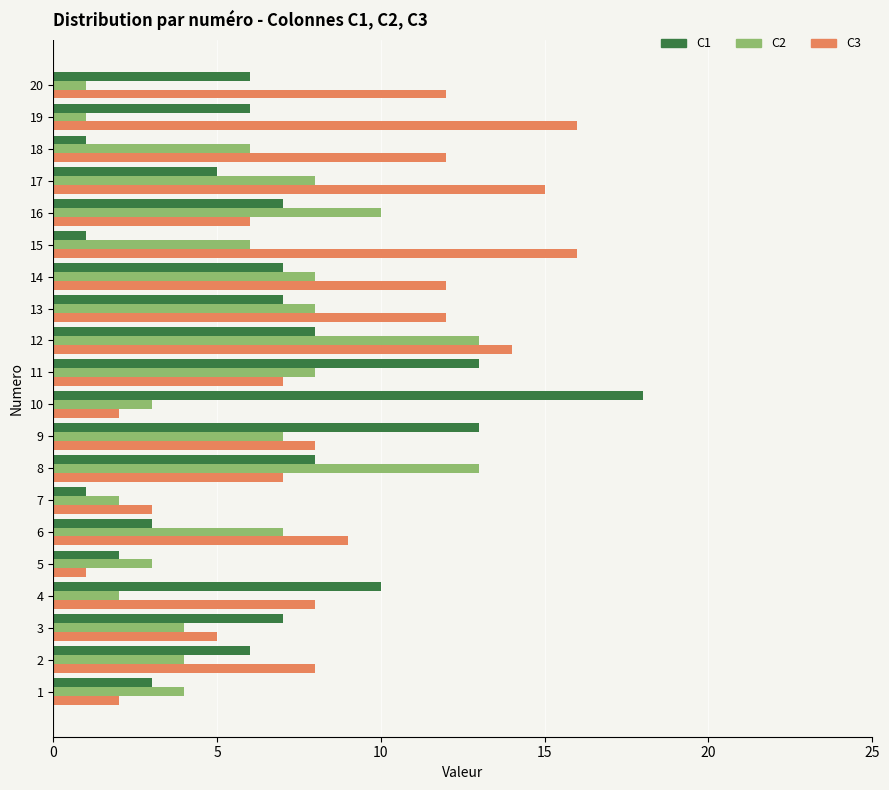

List the series in order of their peak value, highest first.

C1, C3, C2